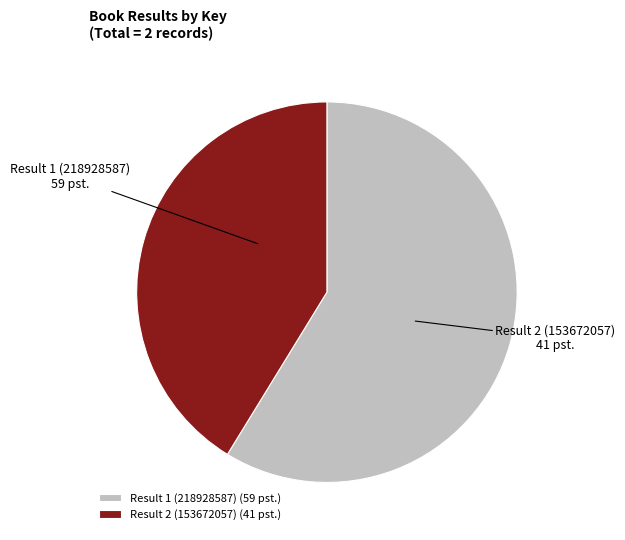

Rank the categories by value from highest to lowest.

Result 1 (218928587), Result 2 (153672057)